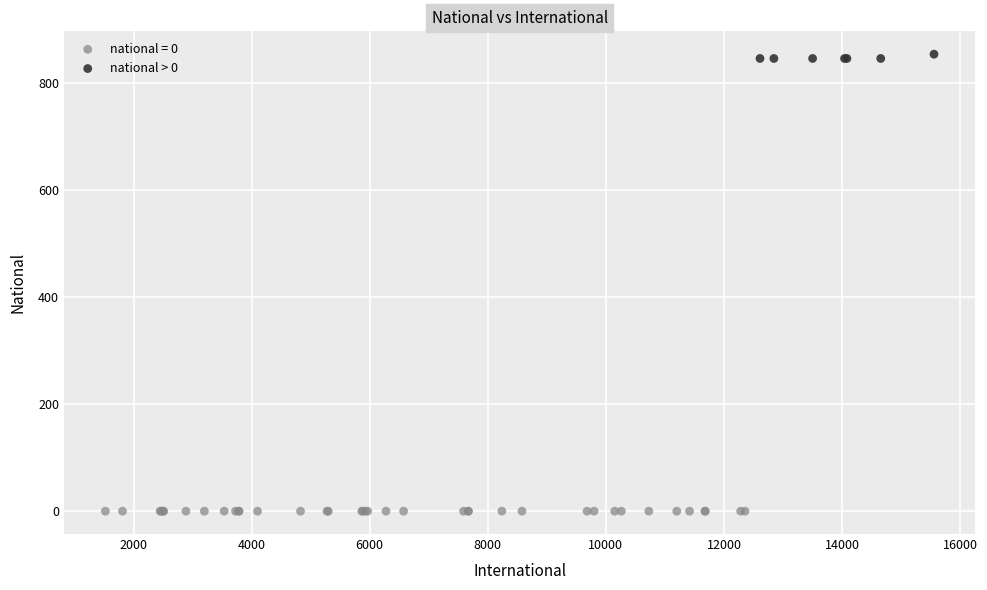

Which series reaches the maximum Y coordinate?

national > 0